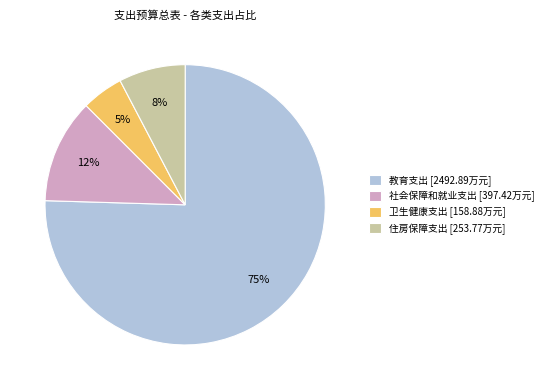

Which has a higher value, 教育支出 [2492.89万元] or 住房保障支出 [253.77万元]?

教育支出 [2492.89万元]